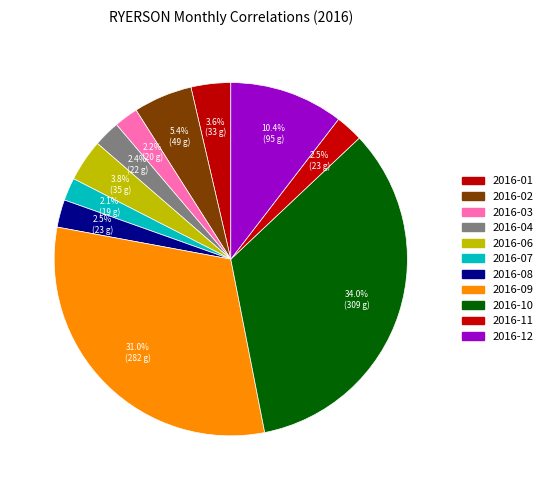

Does 2016-04 represent more than half of the total?

No